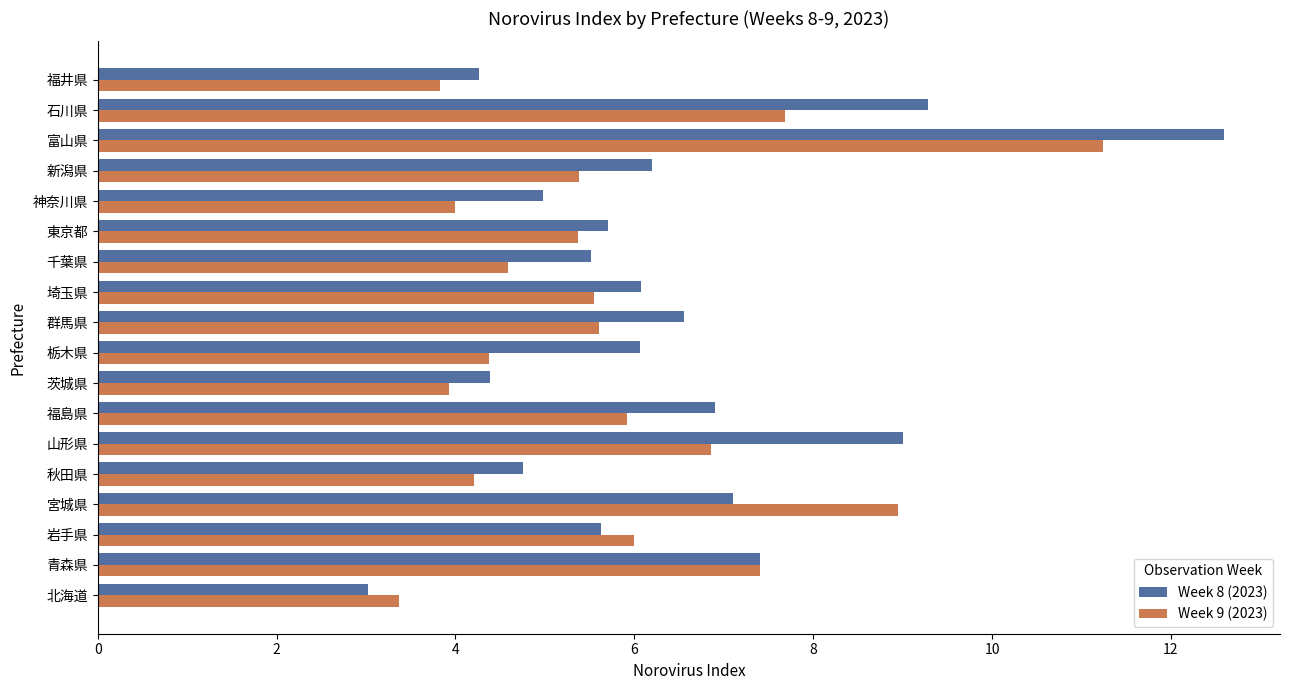

How many series are shown in this chart?

2